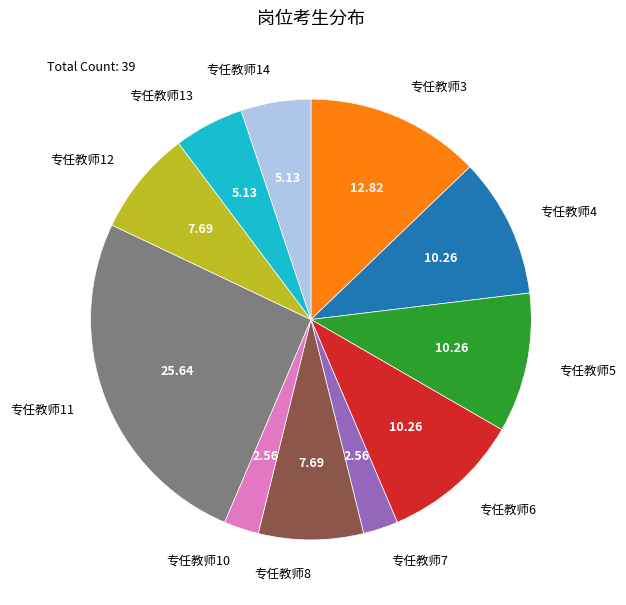

What is the ratio of the value at 专任教师14 to the value at 专任教师10?

2.0